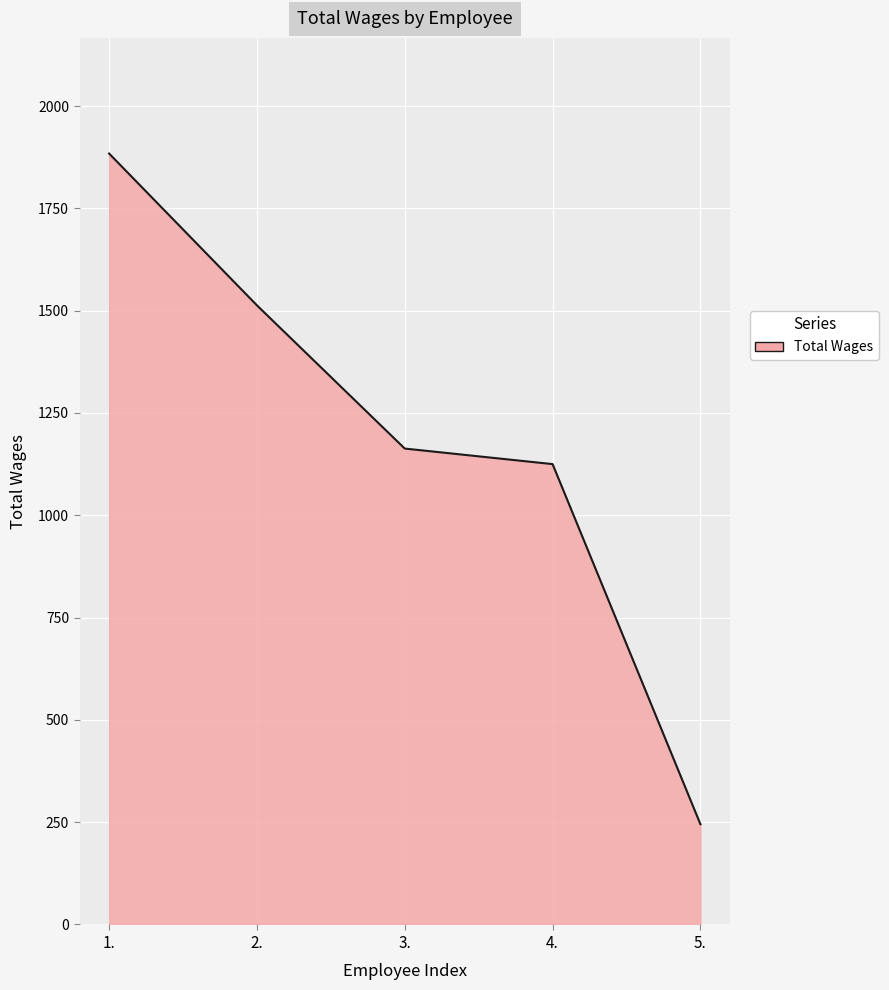

Rank the categories by value from lowest to highest.

5., 4., 3., 2., 1.